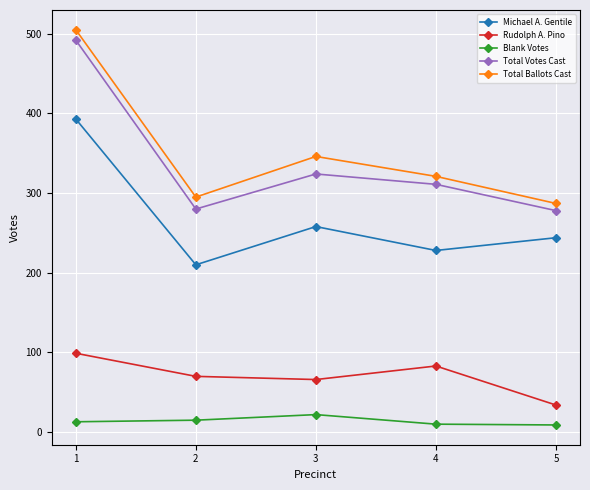

In Total Ballots Cast, how many points are lower than both neighbors (excluding endpoints)?

1